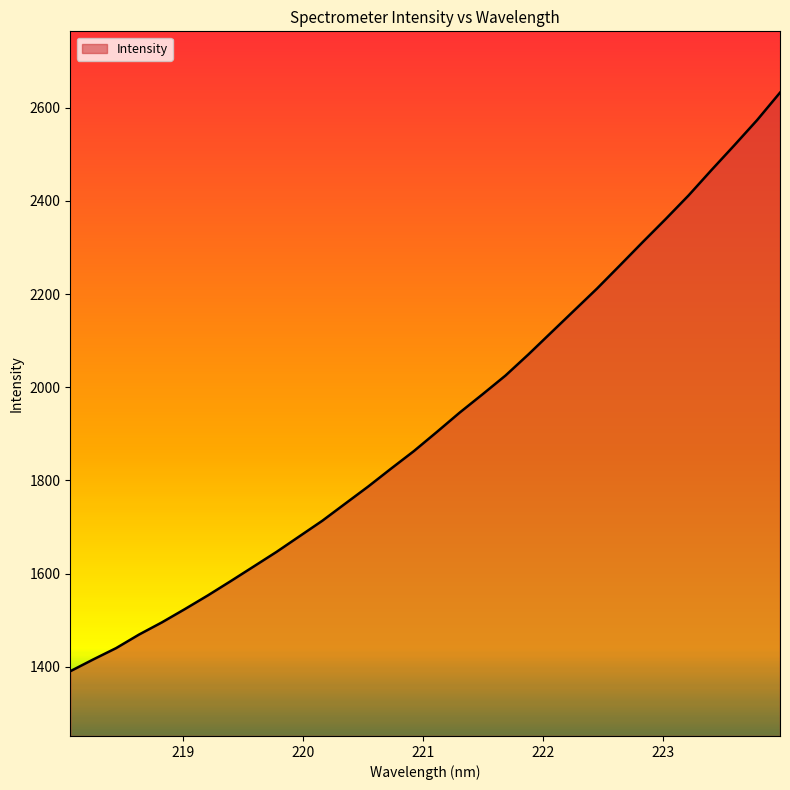

What is the sum of all values?

61710.8